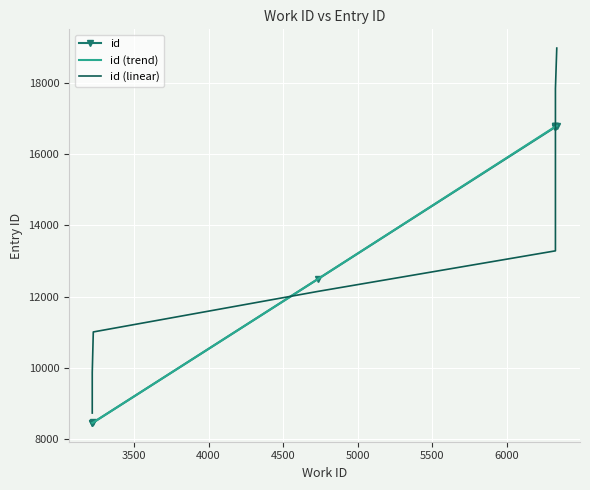

Reading left to right, list all the values displayed in this chart.

3219=8456	3219=8457	3226=8471	4734=12494	6328=16759	6328=16766	6328=16775	6328=16777	6328=16780	6337=16793